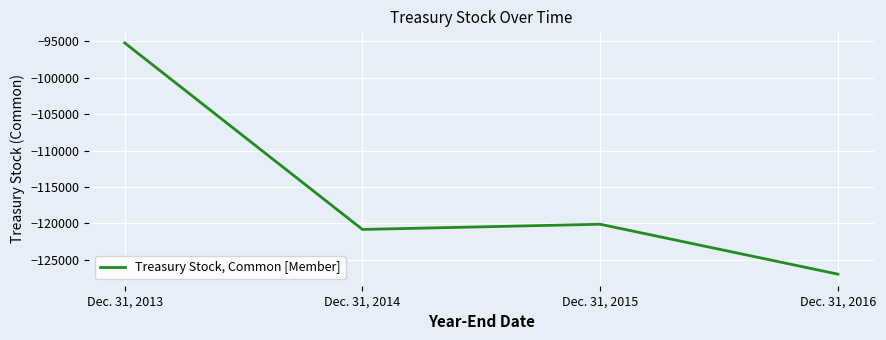

What is the approximate value at Dec. 31, 2015, to the nearest 100?

-120100